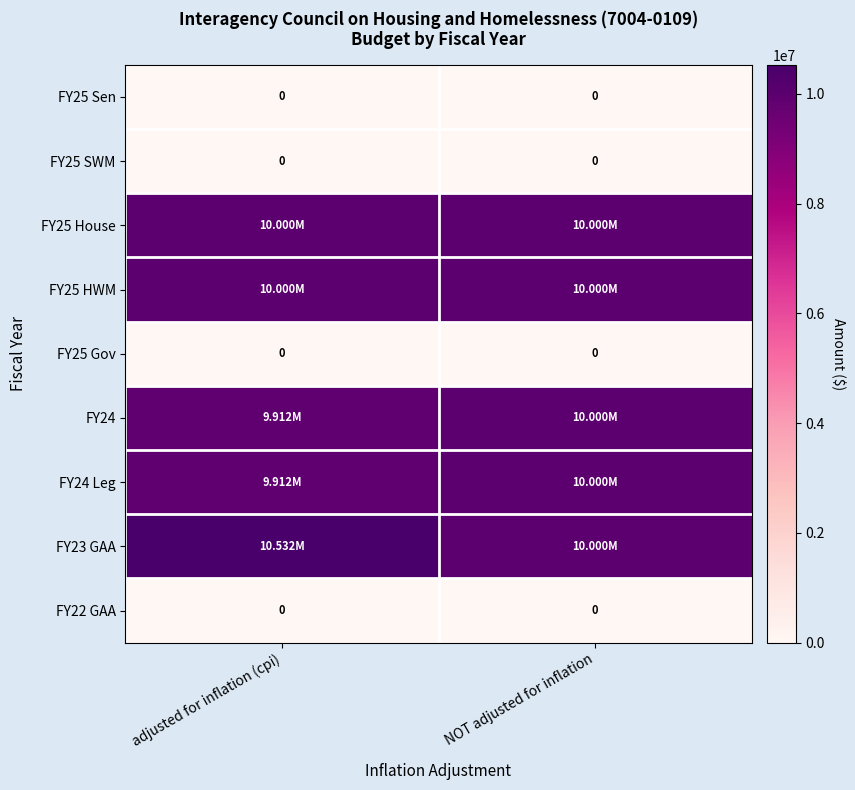

List the series in order of their peak value, lowest first.

FY25 Sen, FY25 SWM, FY25 Gov, FY22 GAA, FY25 House, FY25 HWM, FY24, FY24 Leg, FY23 GAA